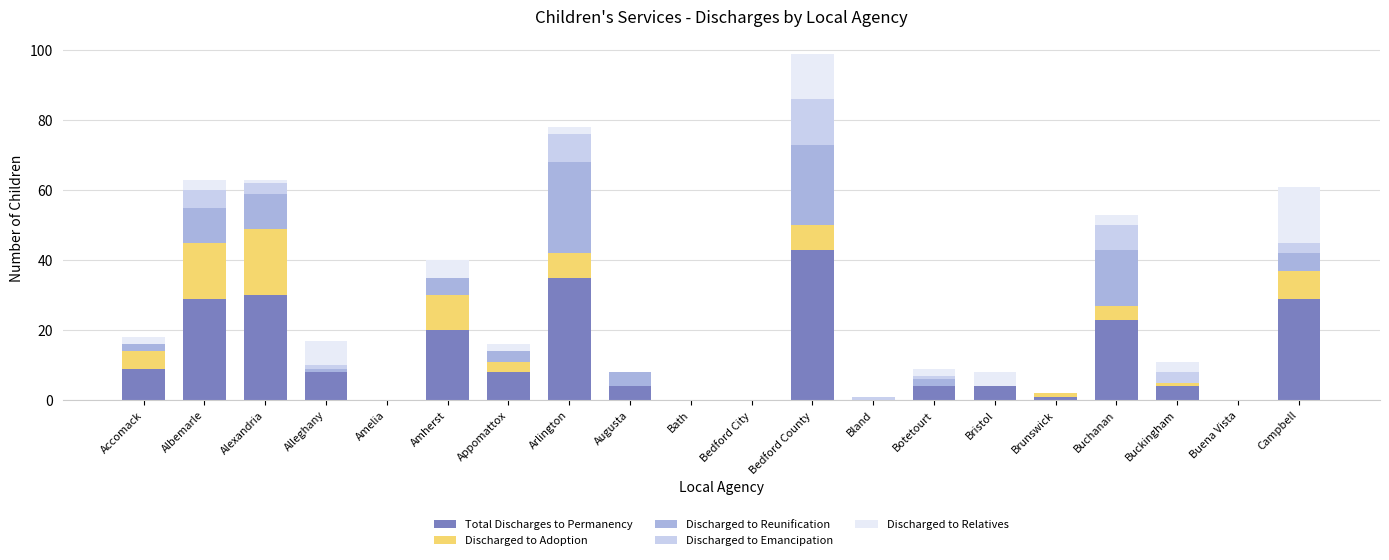

At which label does Total Discharges to Permanency reach its peak?

Bedford County